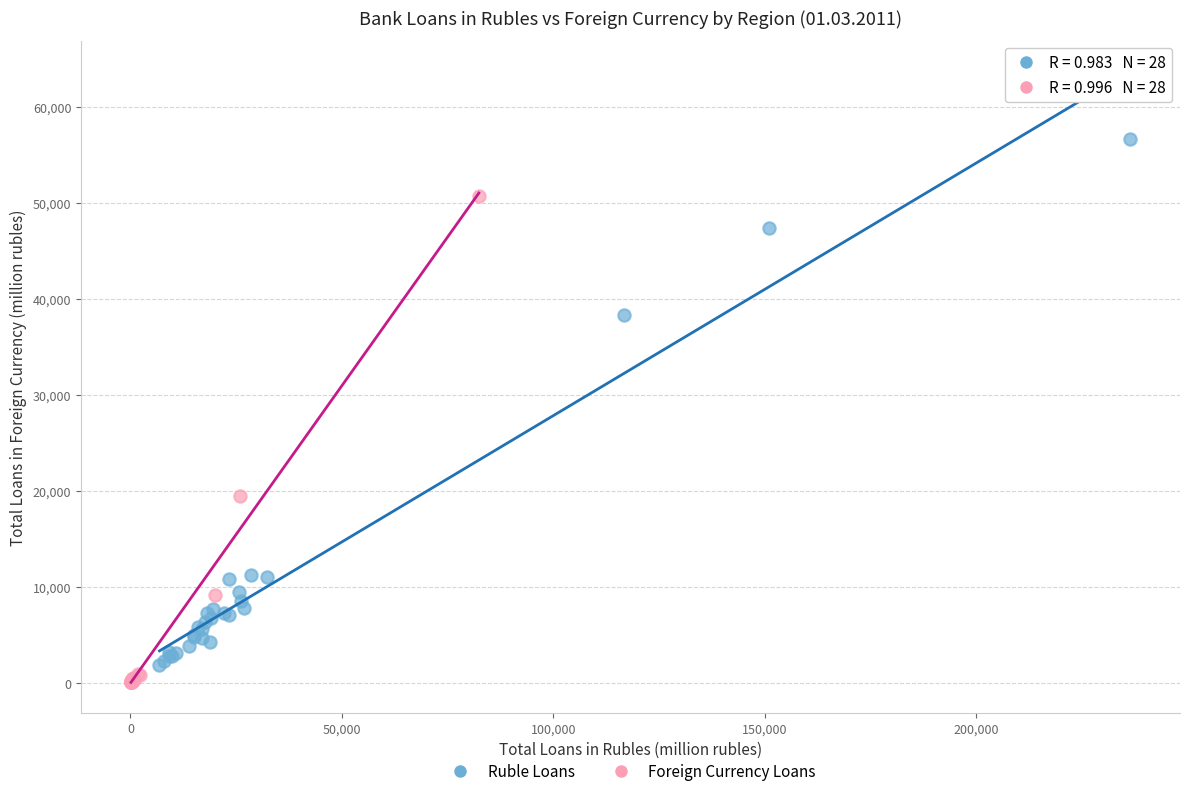

Which series reaches the maximum Y coordinate?

Ruble Loans